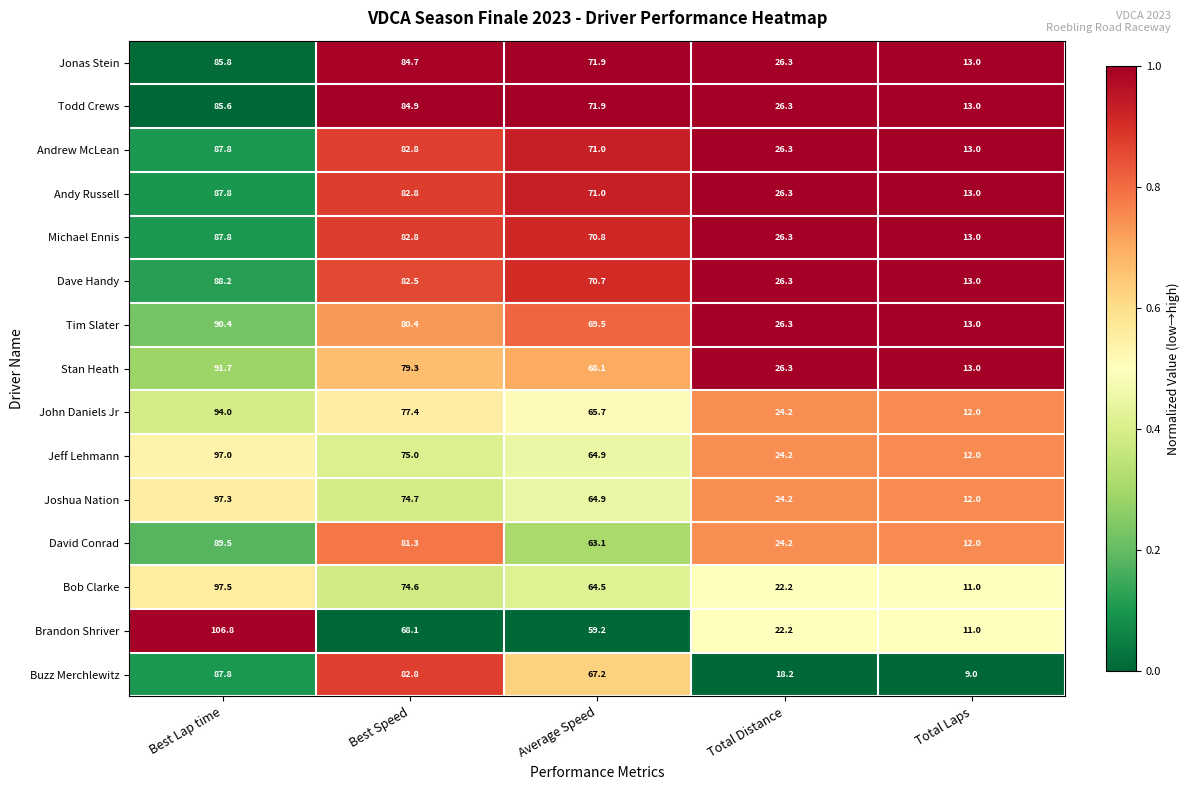

What is the sum of all Andy Russell values?

280.9